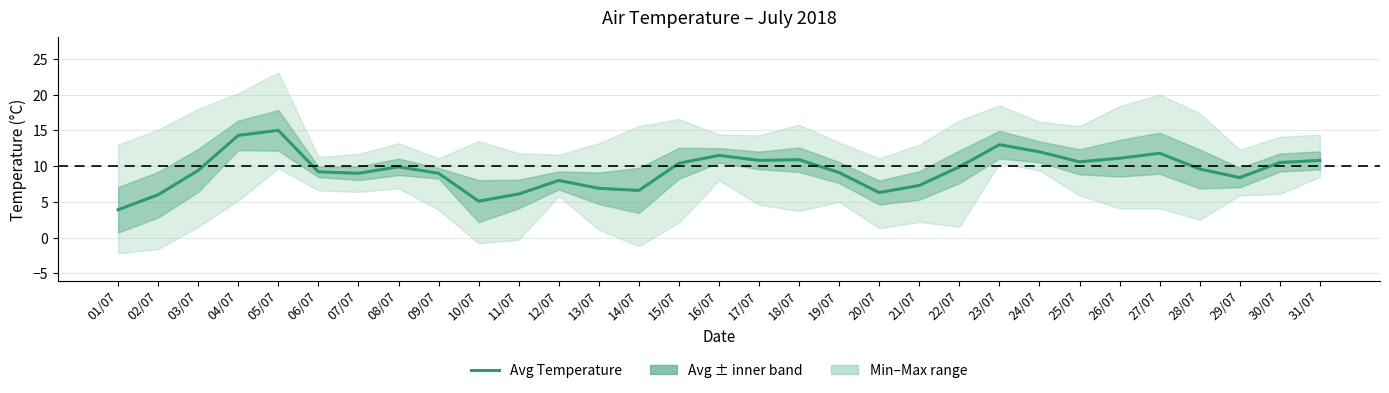

Where does the data first go above 9?

03/07